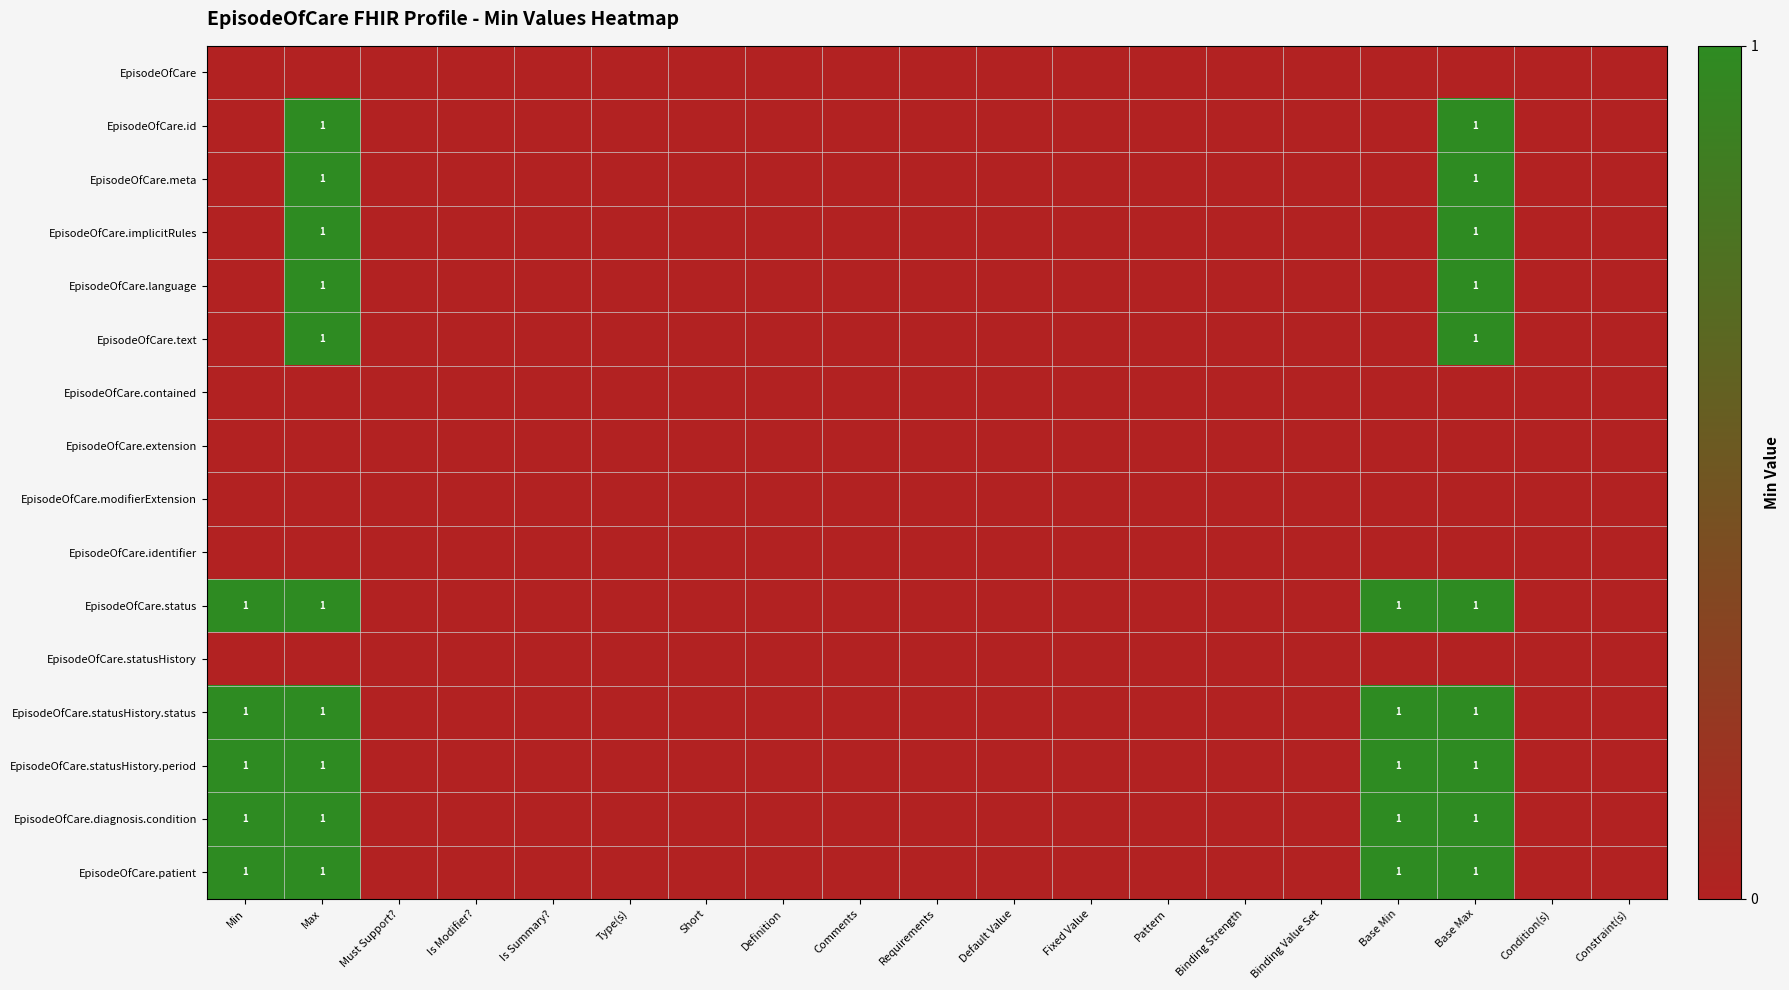

True or false: EpisodeOfCare.statusHistory.period has a value of 1 at Min.

True